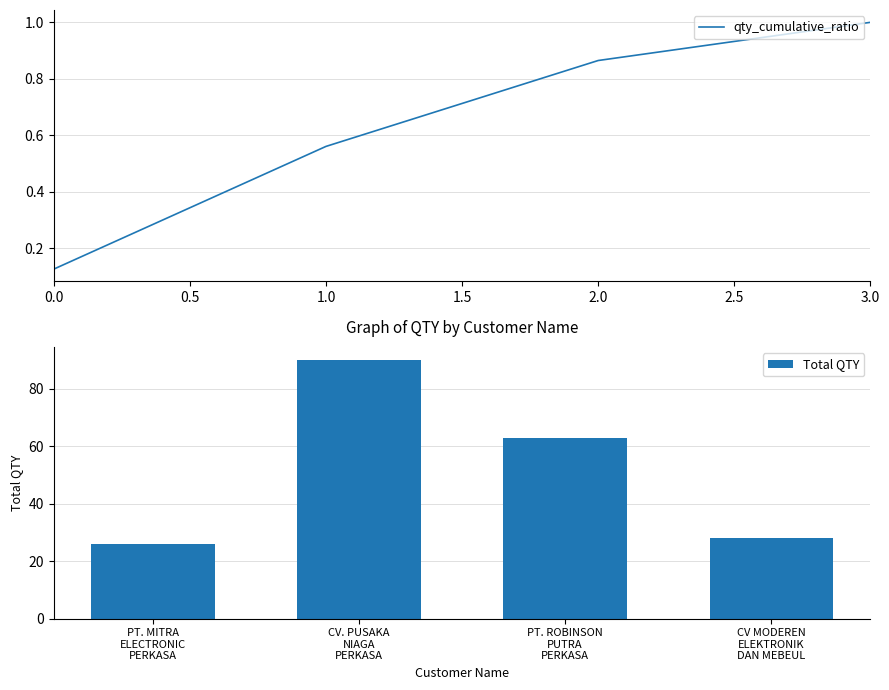

What are all the series names shown in the legend?

qty_cumulative_ratio, Total QTY